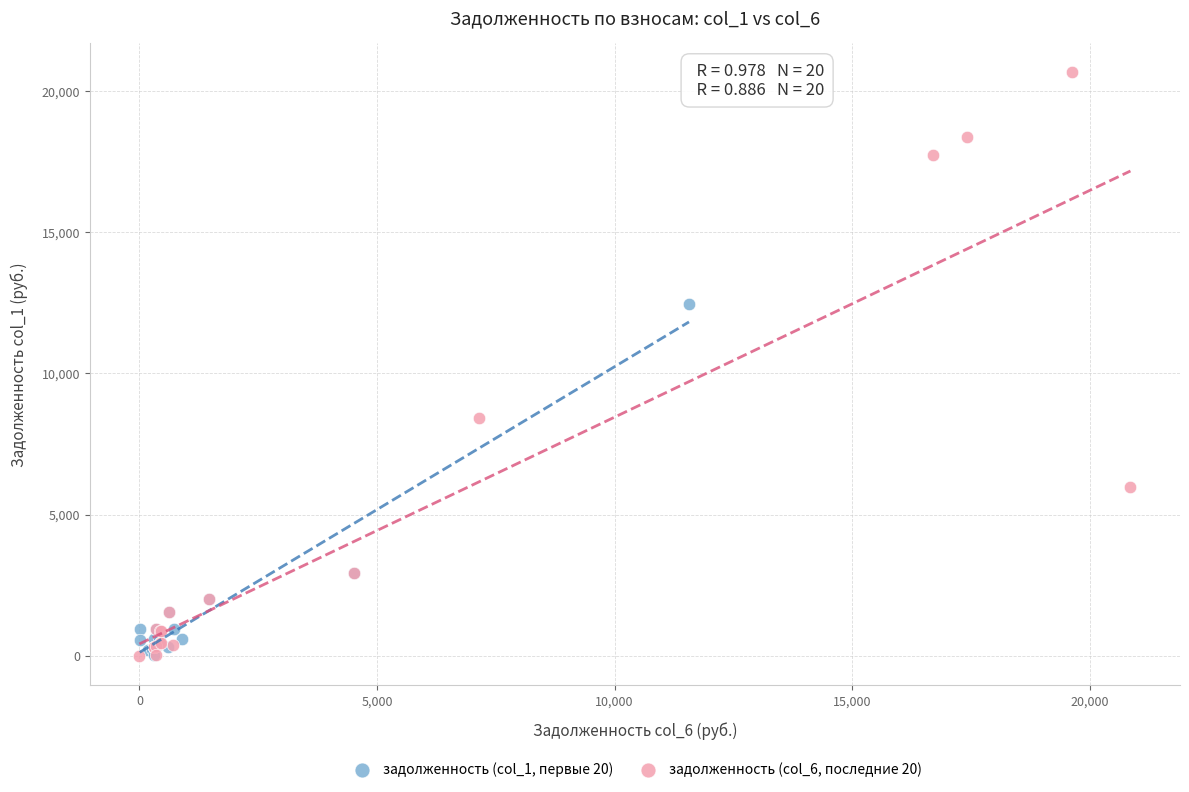

Which series has the largest Y range (max minus min)?

задолженность (col_6, последние 20)